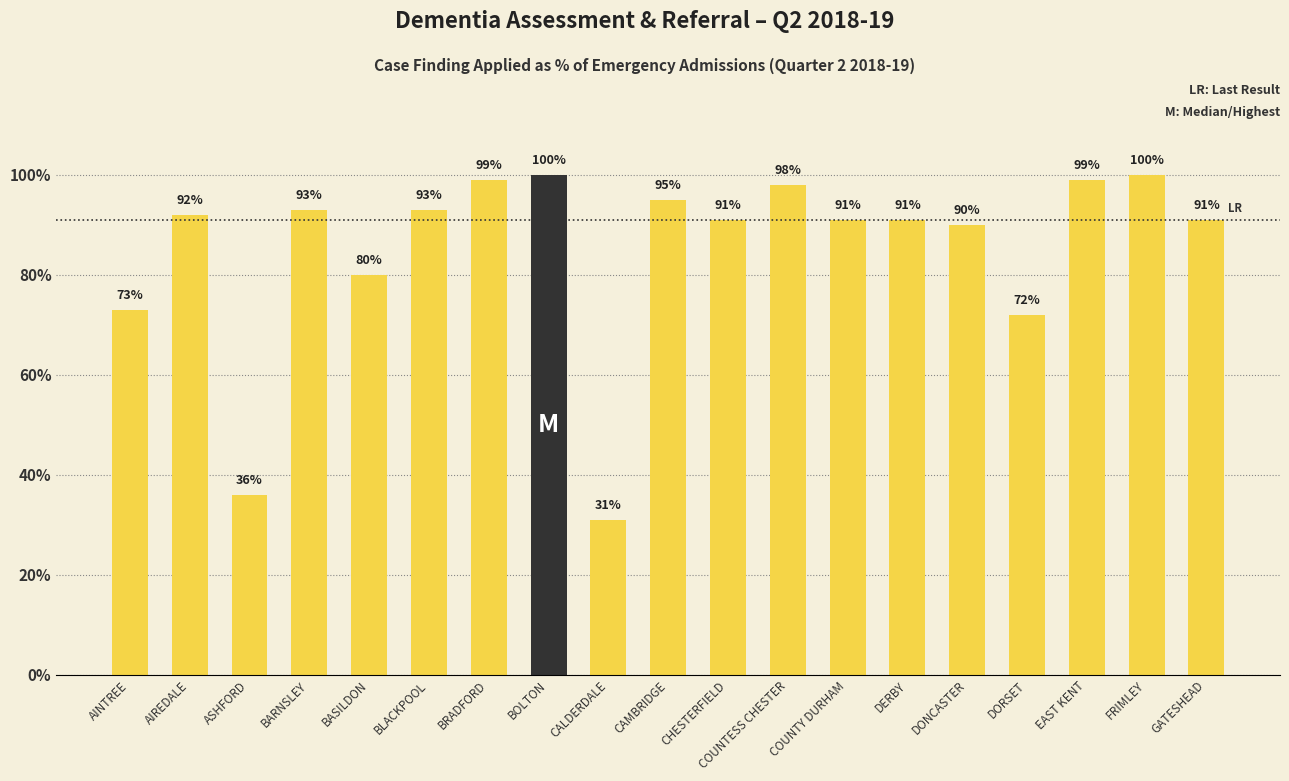

How many categories are shown in the chart?

19